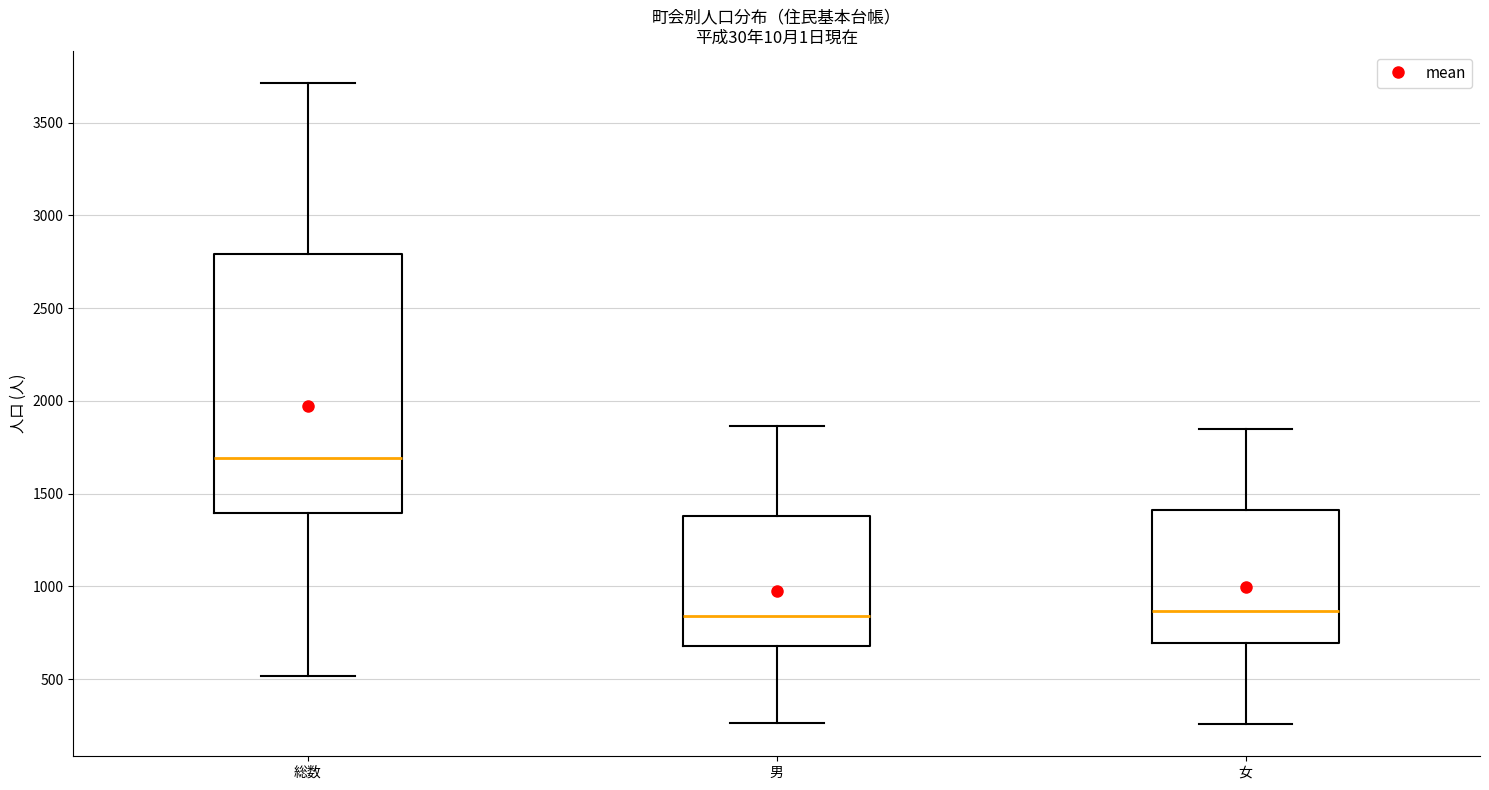

Which box is the tallest, from its lower edge to its upper edge?

総数